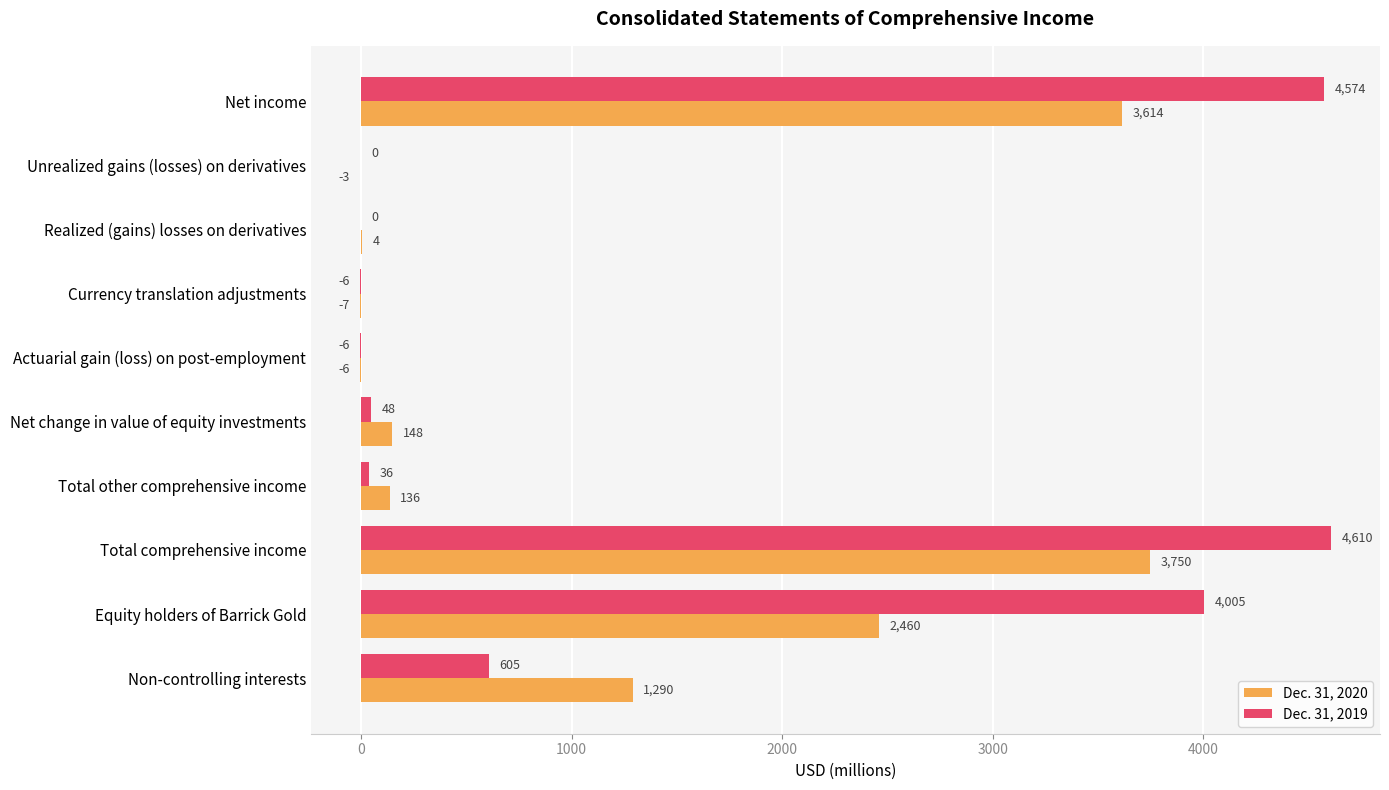

Which series has the widest spread of values?

Dec. 31, 2019